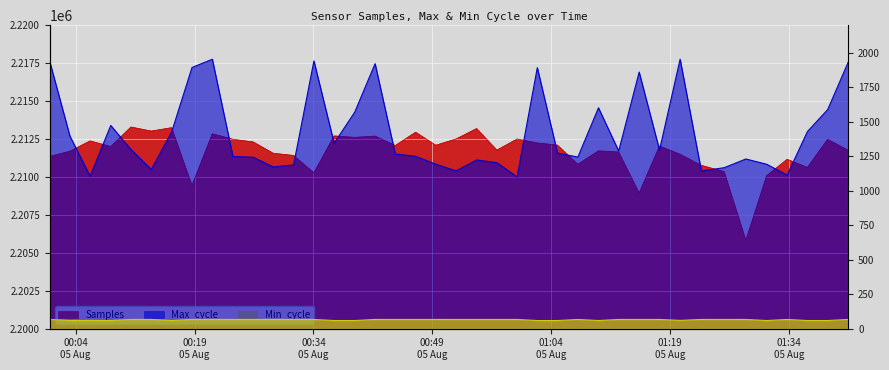

Read the Min_cycle value at 2022/08/05 00:39:13.

59